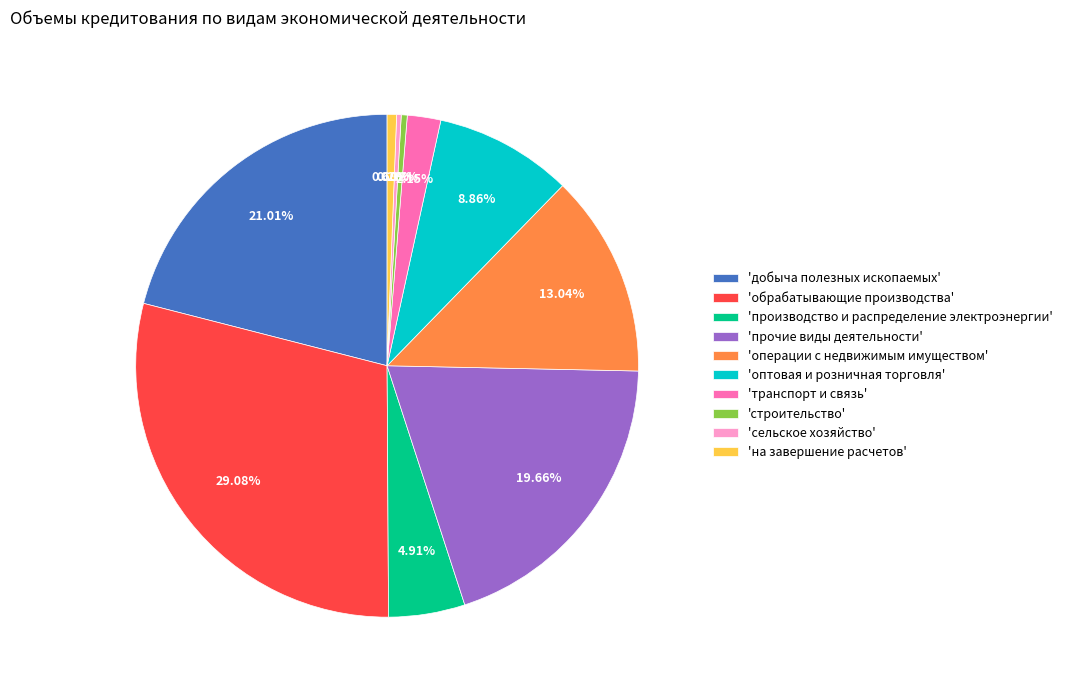

What is the largest slice in the pie chart?

'обрабатывающие производства'